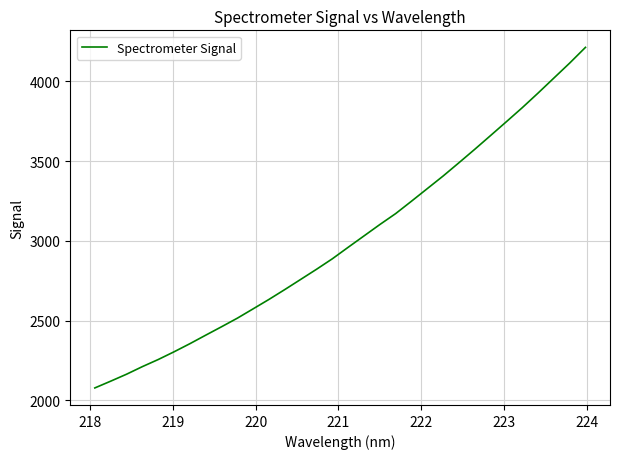

What is the difference between the maximum and minimum values?

2134.7